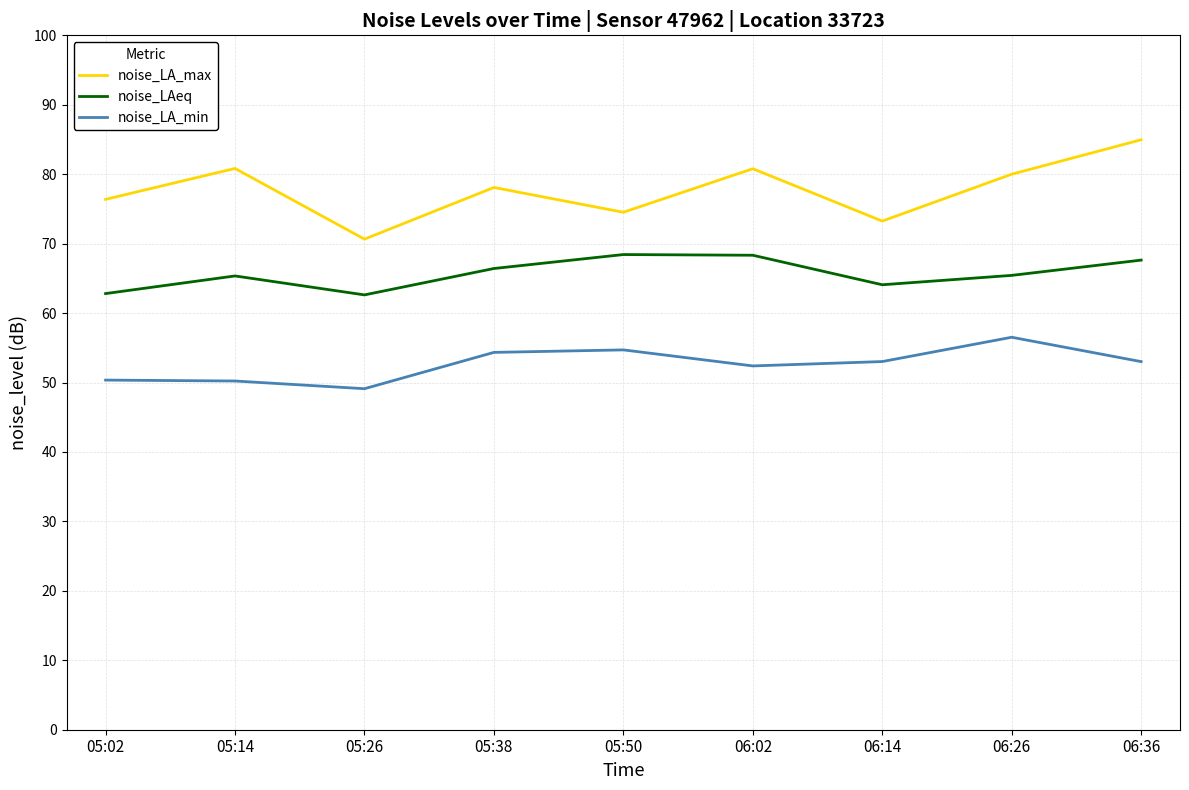

At how many categories does at least one series exceed 70?

9